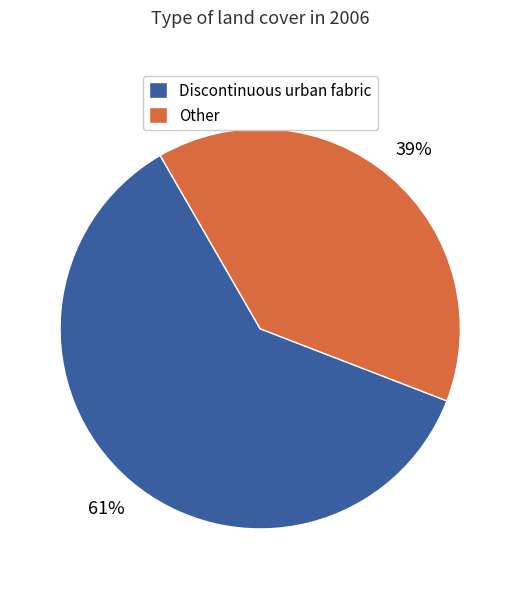

To the nearest percent, what portion does Other represent?

39%